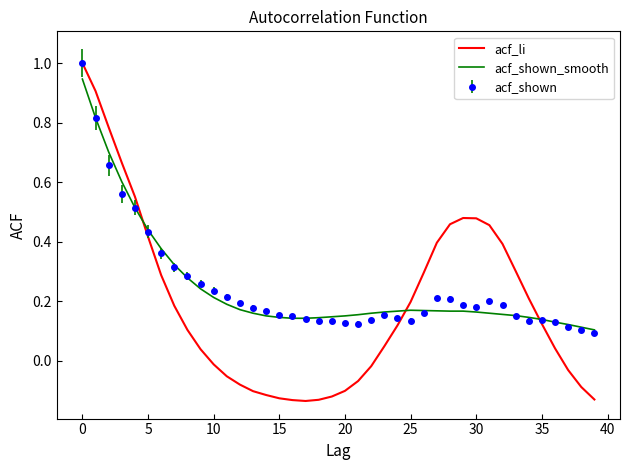

What is the maximum value shown in the chart?

1.0